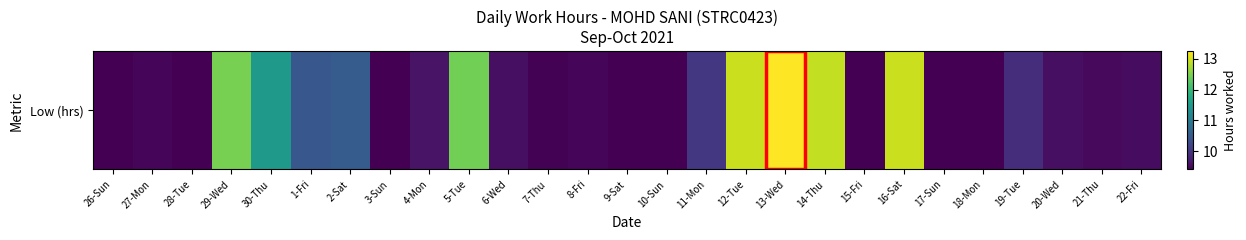

Reading left to right, what are all the values shown in this chart?

26-Sun=0.0	27-Mon=9.5	28-Tue=0.0	29-Wed=12.5	30-Thu=11.5	1-Fri=10.4	2-Sat=10.5	3-Sun=0.0	4-Mon=9.6	5-Tue=12.4	6-Wed=9.6	7-Thu=9.4	8-Fri=9.5	9-Sat=9.4	10-Sun=0.0	11-Mon=10.0	12-Tue=12.9	13-Wed=13.2	14-Thu=12.9	15-Fri=0.0	16-Sat=12.9	17-Sun=0.0	18-Mon=0.0	19-Tue=9.9	20-Wed=9.6	21-Thu=9.5	22-Fri=9.5